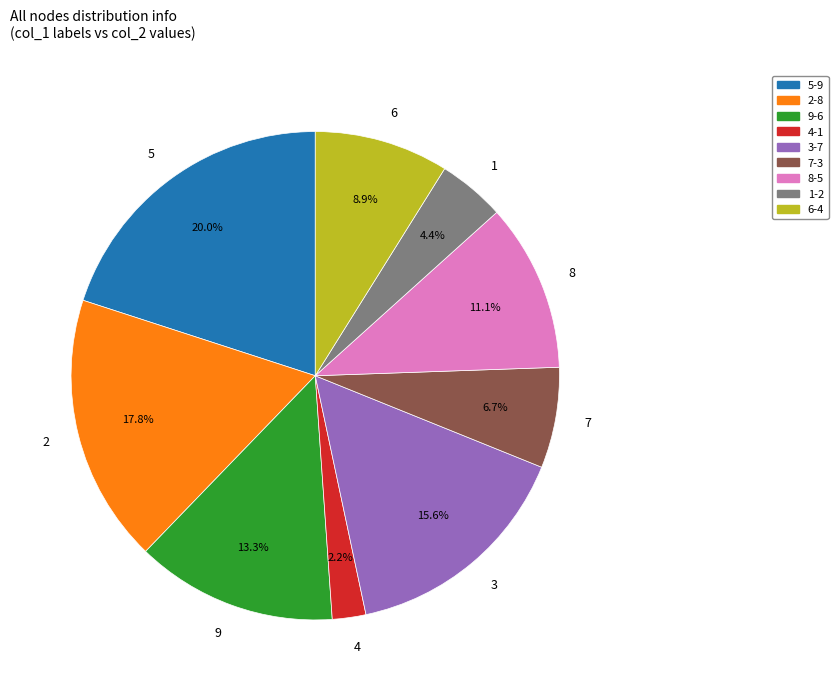

Does any single category account for the majority?

No